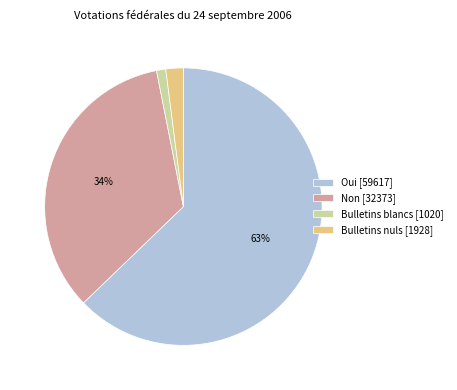

Rank the categories by value from highest to lowest.

Oui, Non, Bulletins nuls, Bulletins blancs